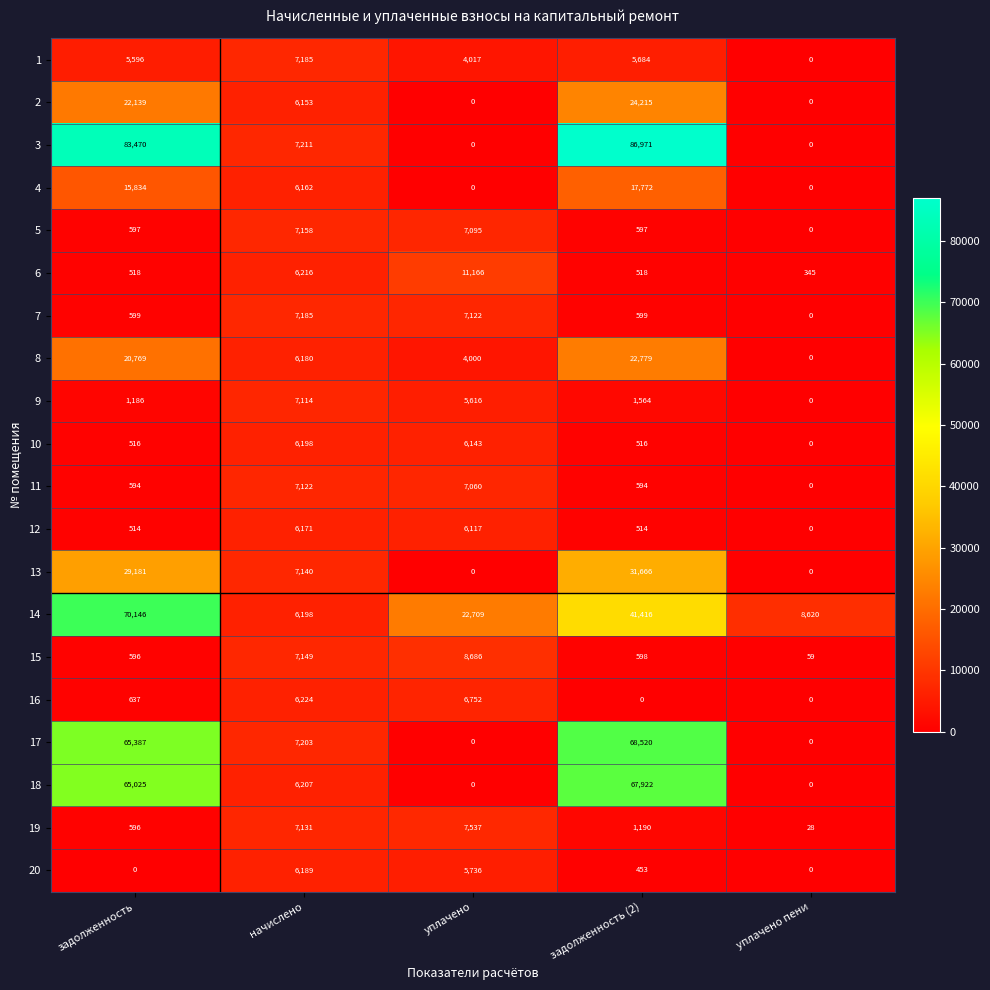

What is the sum of all 4 values?

39768